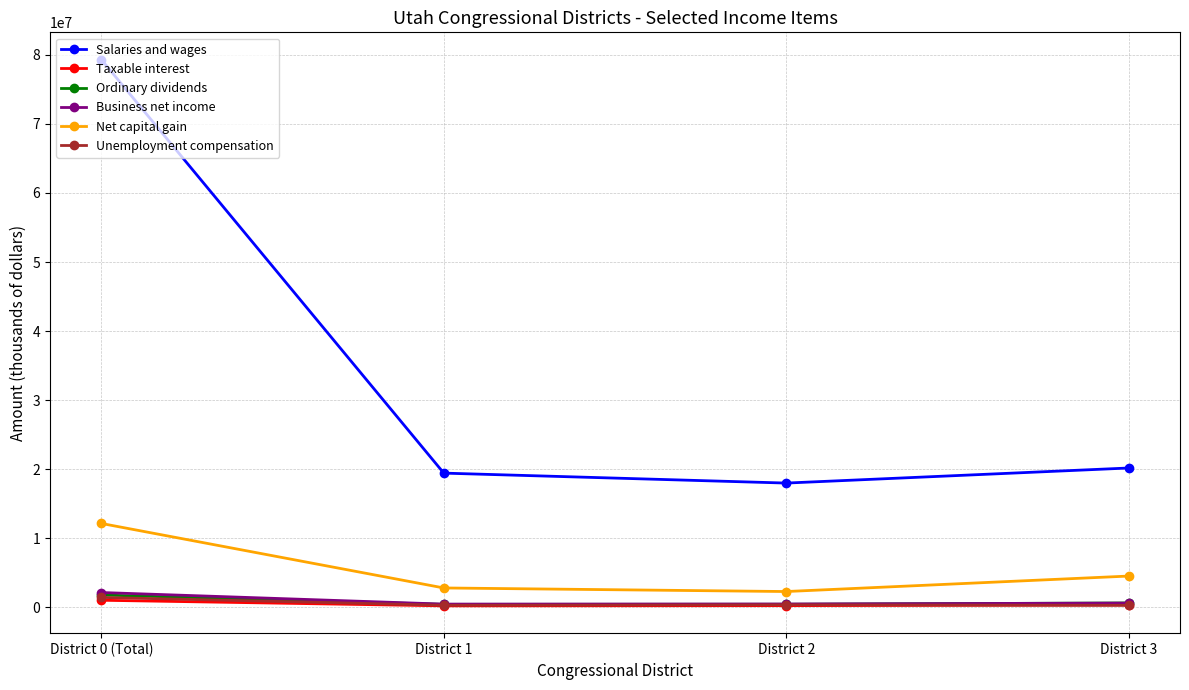

Which series changed the most between District 0 (Total) and District 2?

Salaries and wages